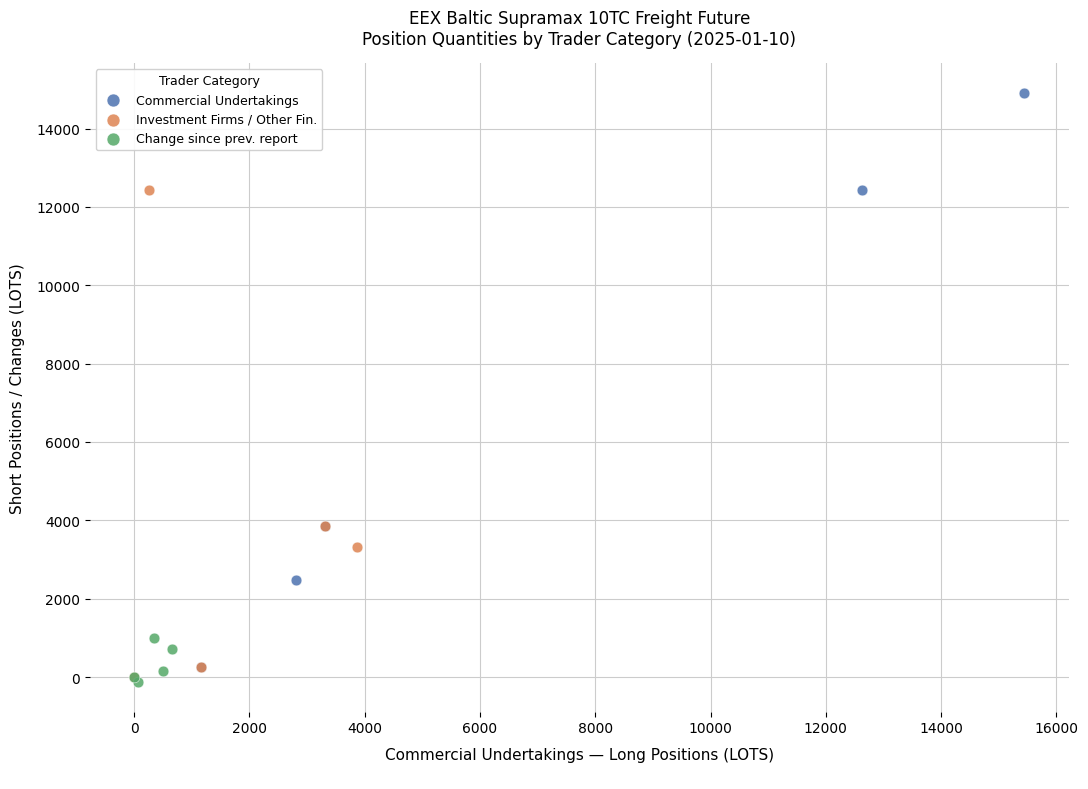

Which series has the largest Y range (max minus min)?

Commercial Undertakings